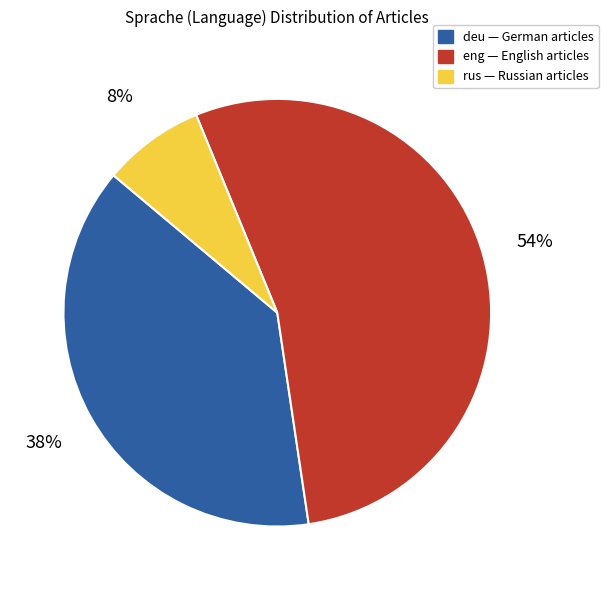

Rank the categories by value from lowest to highest.

rus, deu, eng